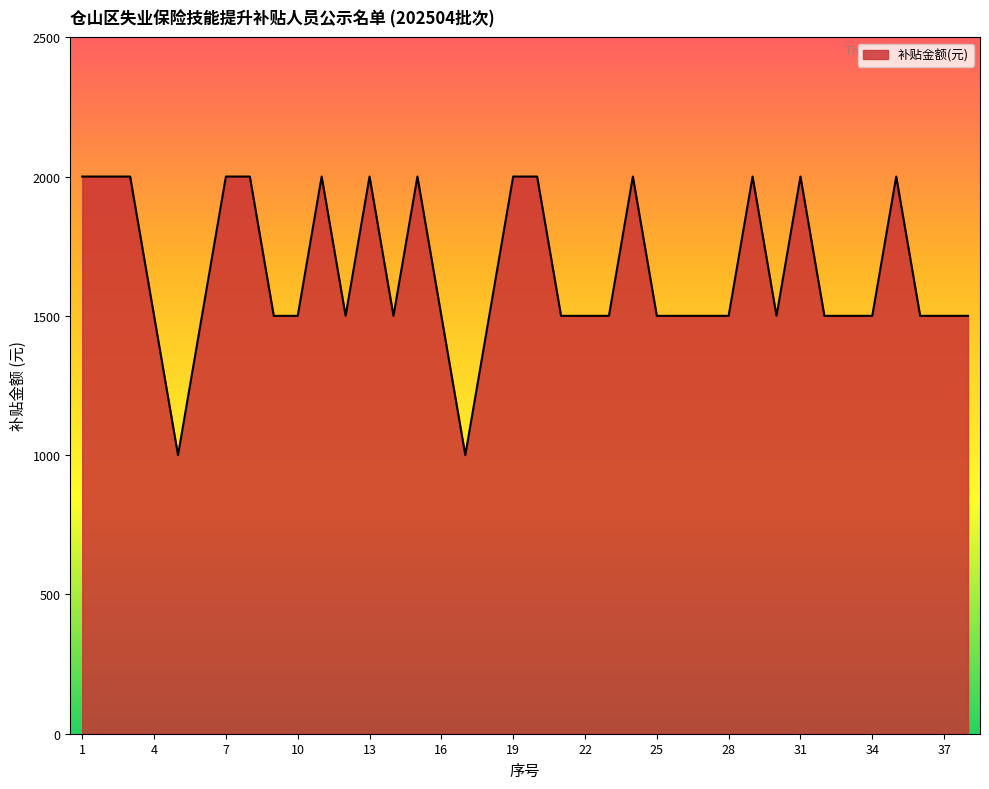

What is the difference between the maximum and minimum values?

1000